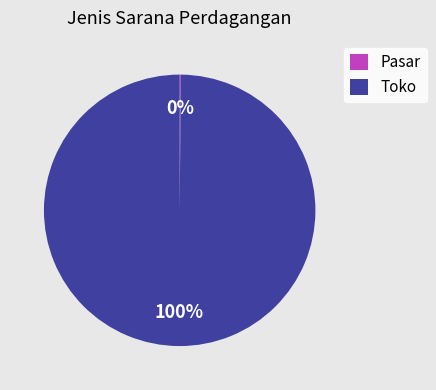

Which category accounts for the majority?

Toko